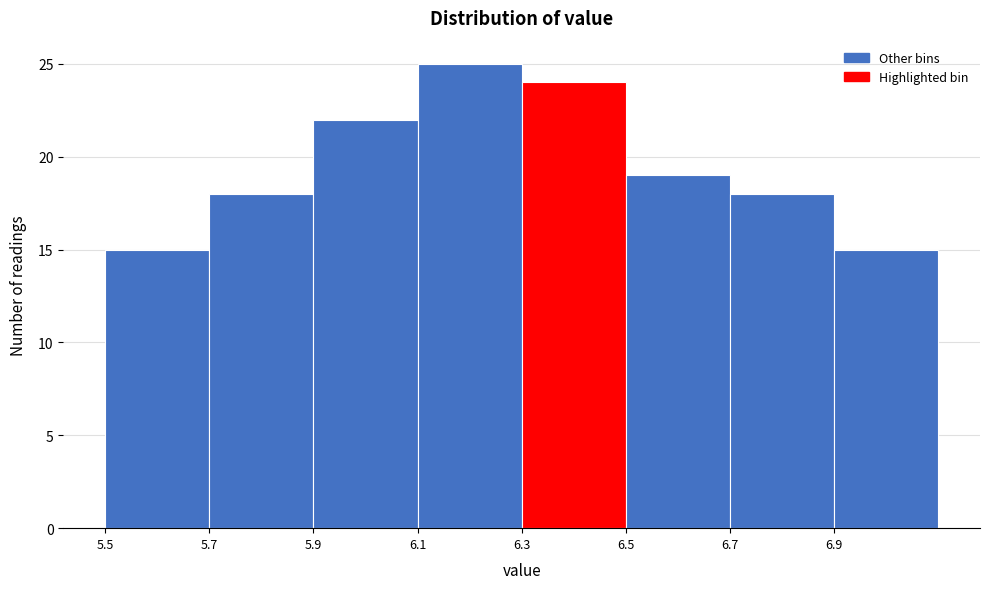

Reading left to right, list every bar in this chart as the range it spans on the x-axis followed by its height. The values are not printed on the chart, so give them approximately, as read against the axis.

5.5 to 5.7: 15
5.7 to 5.9: 18
5.9 to 6.1: 22
6.1 to 6.3: 25
6.3 to 6.5: 24
6.5 to 6.7: 19
6.7 to 6.9: 18
6.9 to 7.1: 15